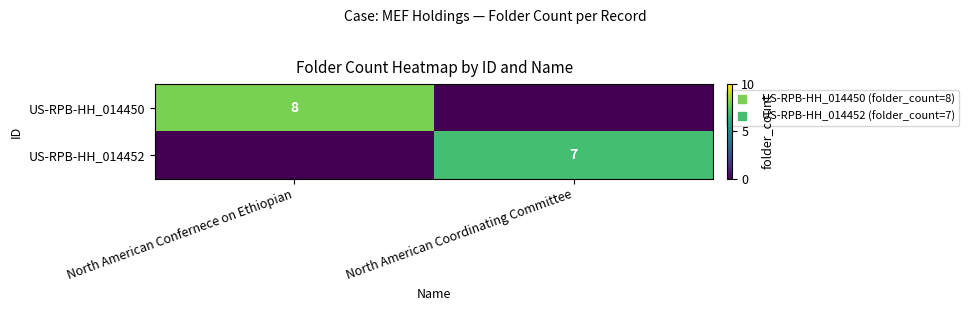

Count the number of categories in the chart.

2